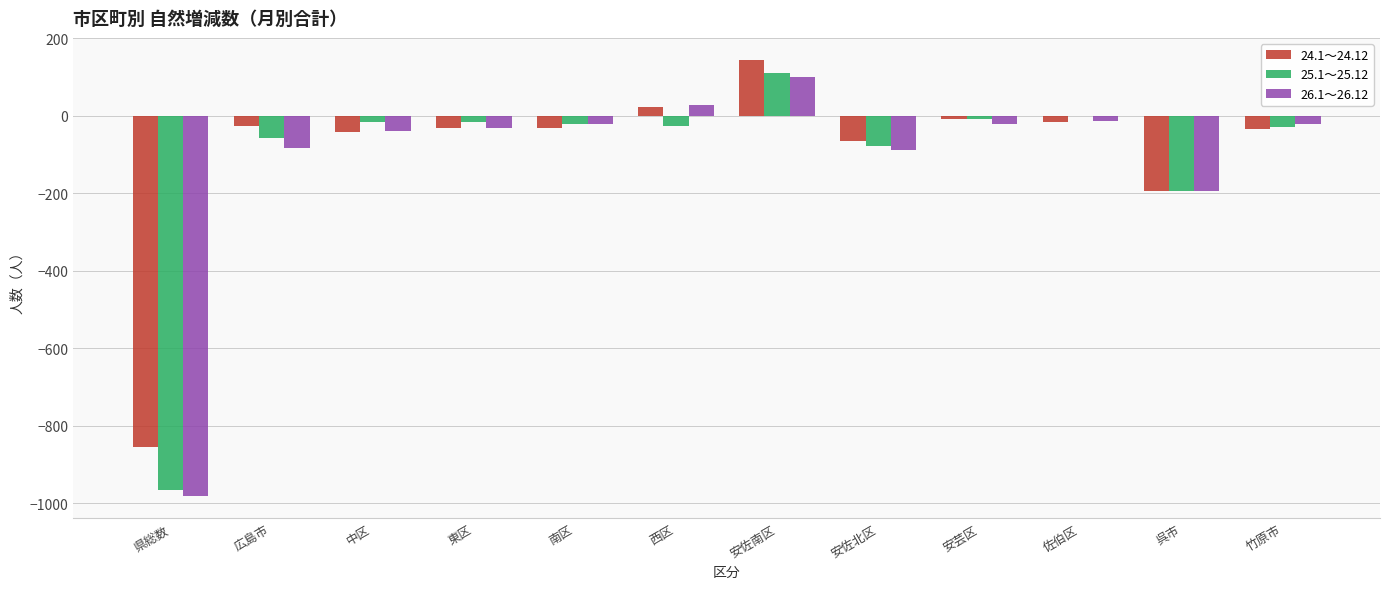

True or false: 24.1～24.12 has a value of -35 at 竹原市.

True